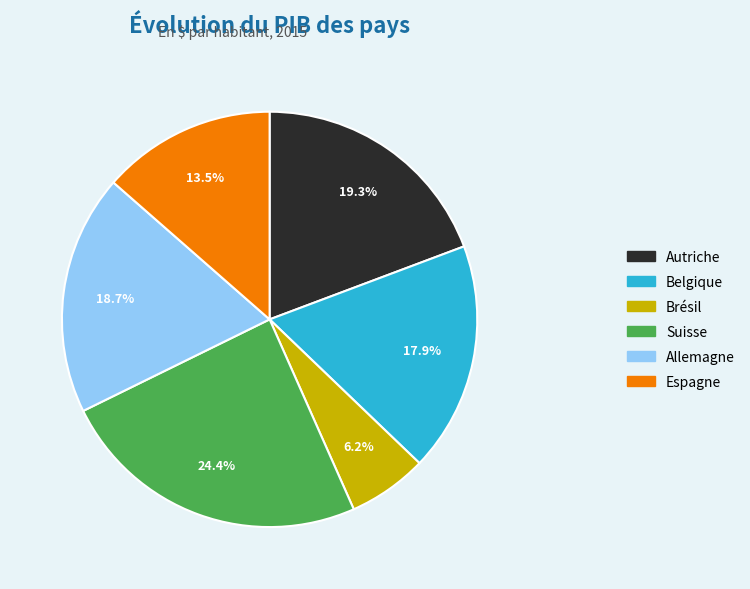

What is the ratio of the value at Espagne to the value at Belgique?

0.8